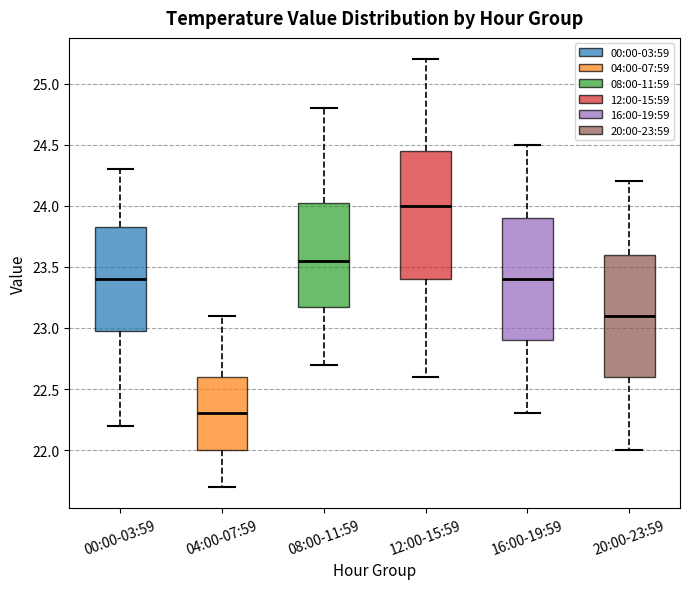

Which box's median line is the lowest?

04:00-07:59